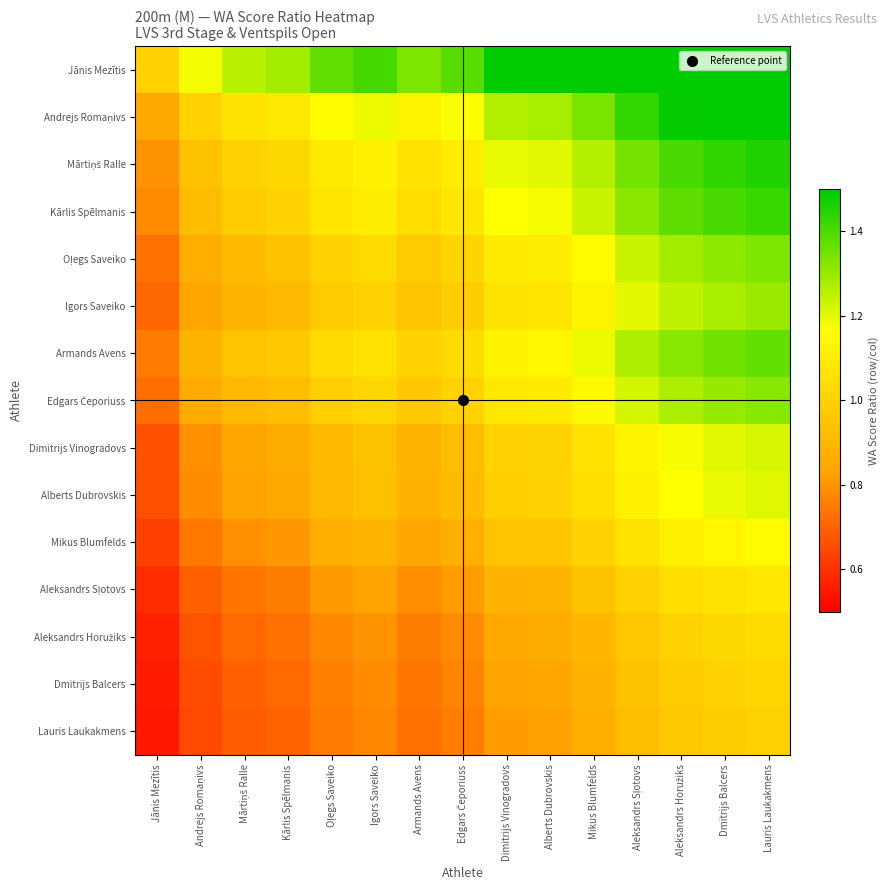

Which has a higher value, Lauris Laukakmens or Aleksandrs Sļotovs?

Lauris Laukakmens